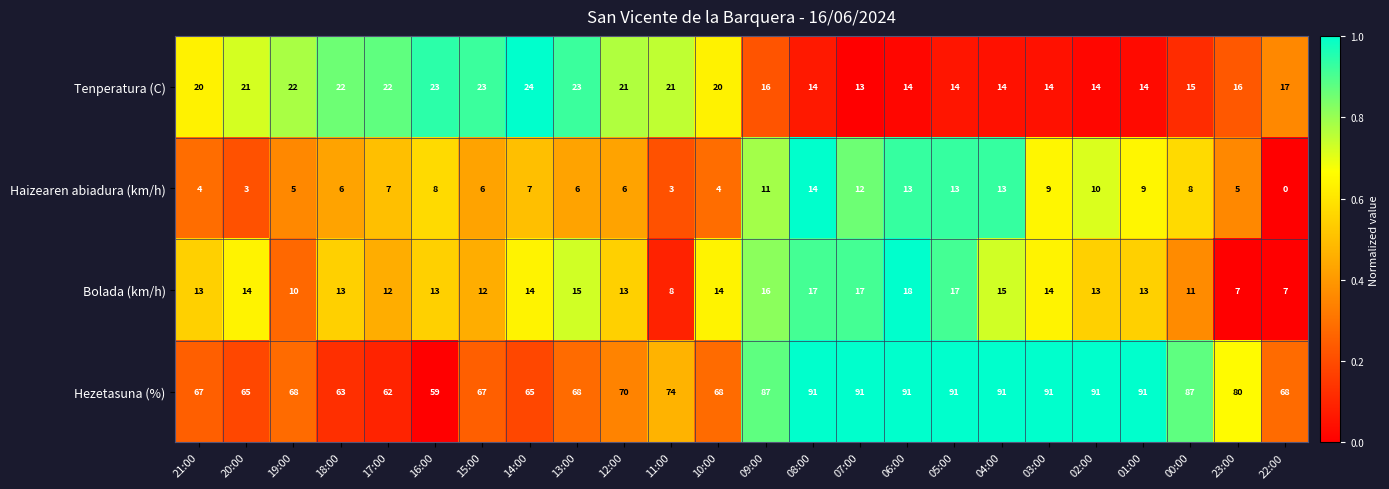

What is the total value across all series at 13:00?

112